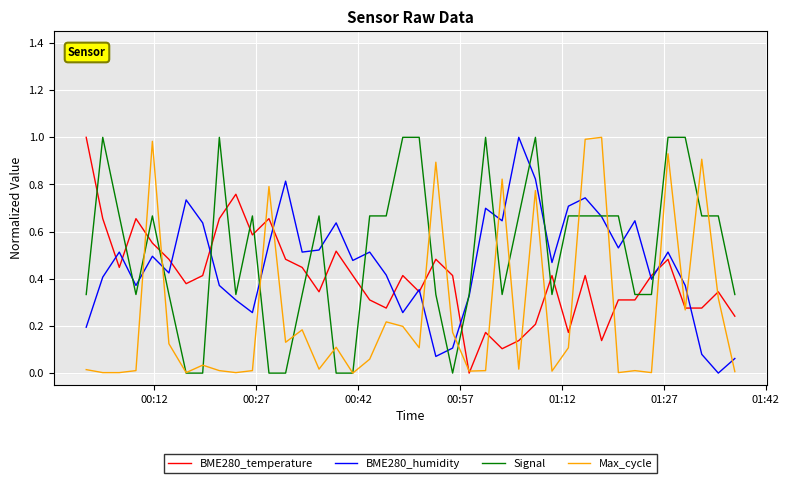

True or false: BME280_temperature and Signal intersect in this chart.

True